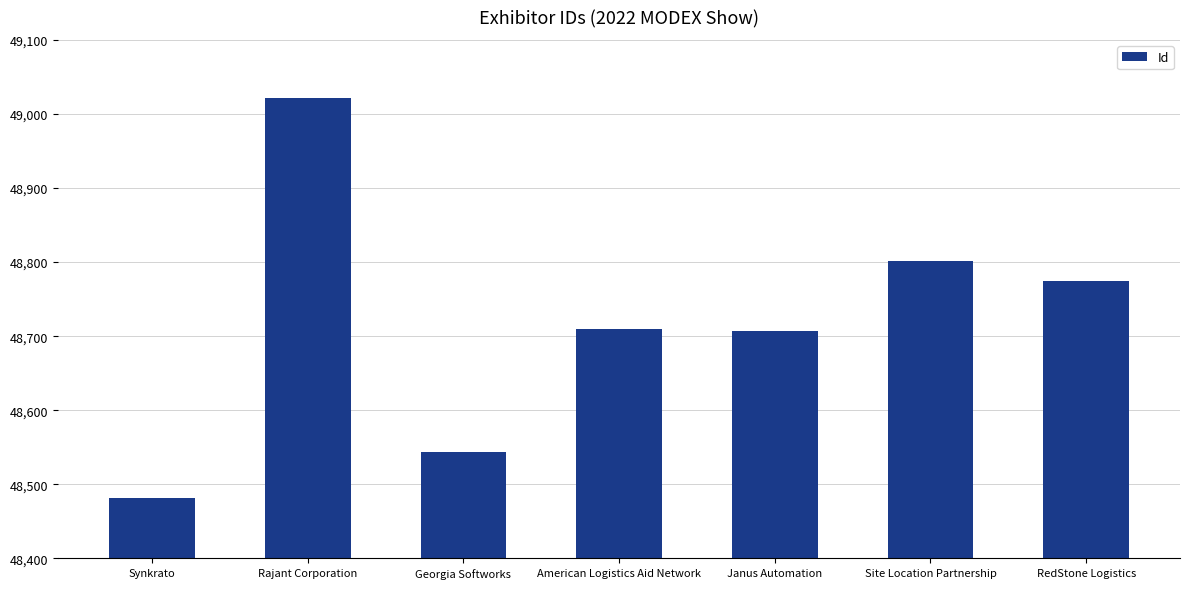

What is the difference between the maximum and minimum values?

539